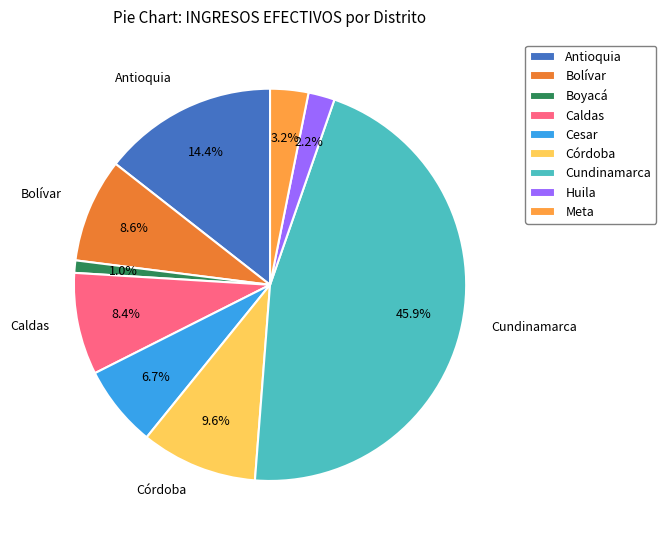

To the nearest percent, what percentage of the pie is Huila?

2%